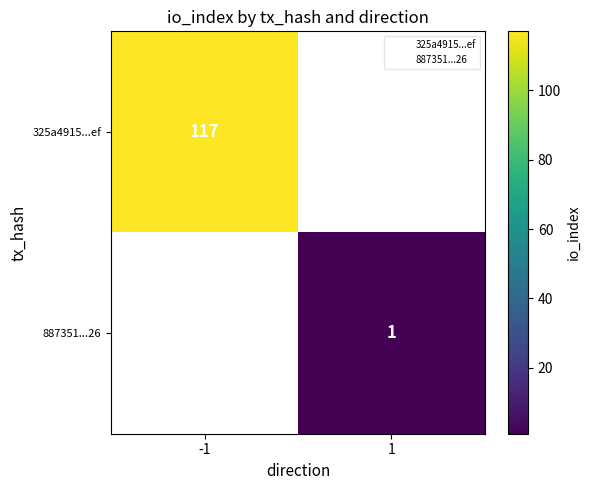

Which series has the largest range (max minus min)?

325a4915...ef